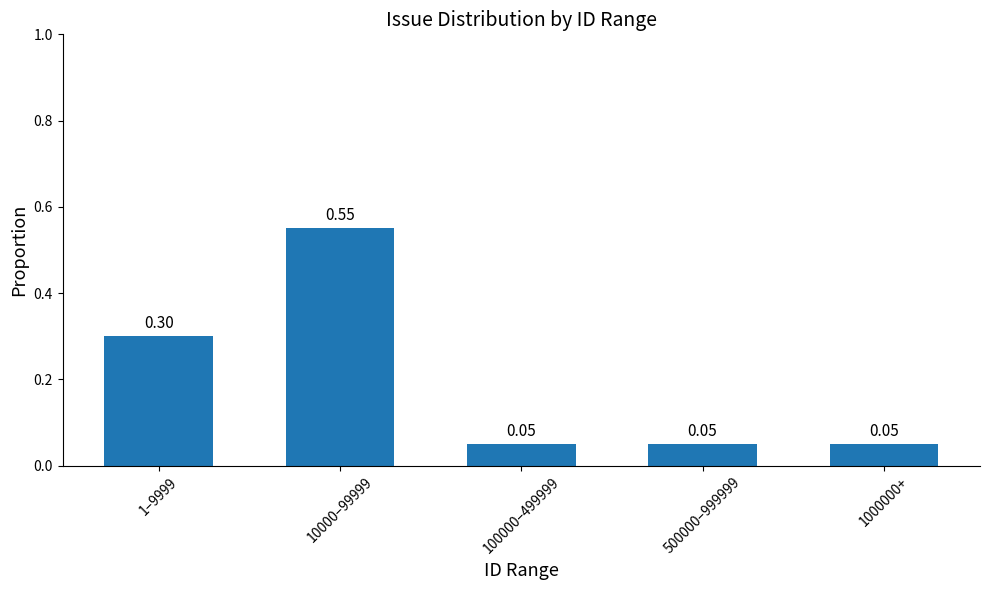

At which category does the chart reach its peak across all series?

10000–99999